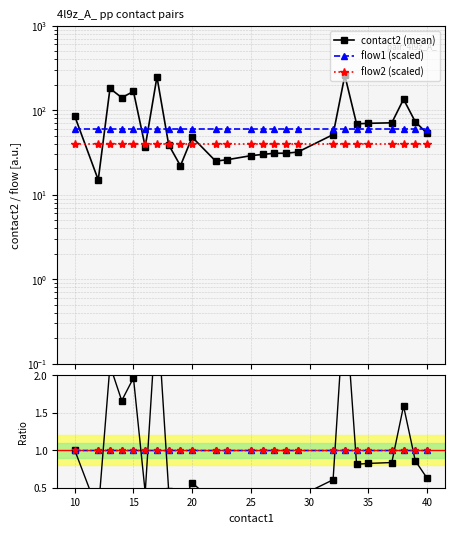

Which series has the widest spread of values?

contact2 (mean)